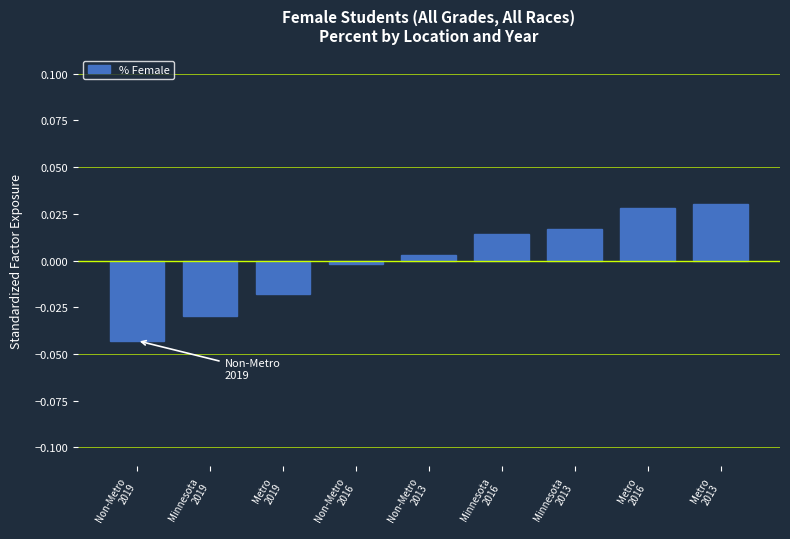

What position from the left is Metro
2013?

9